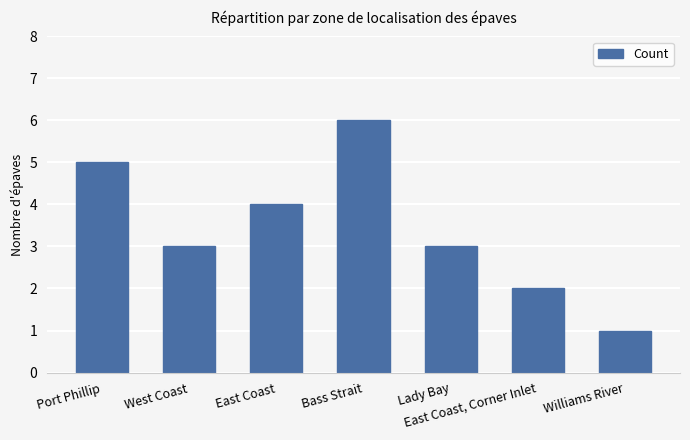

What is the ratio of the value at Williams River to the value at Bass Strait?

0.2